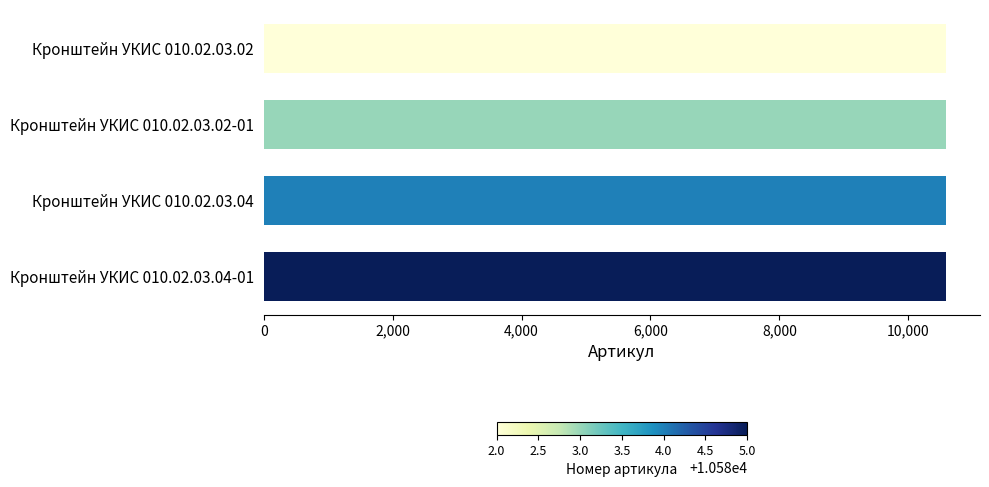

What is the difference between the maximum and second lowest values?

2